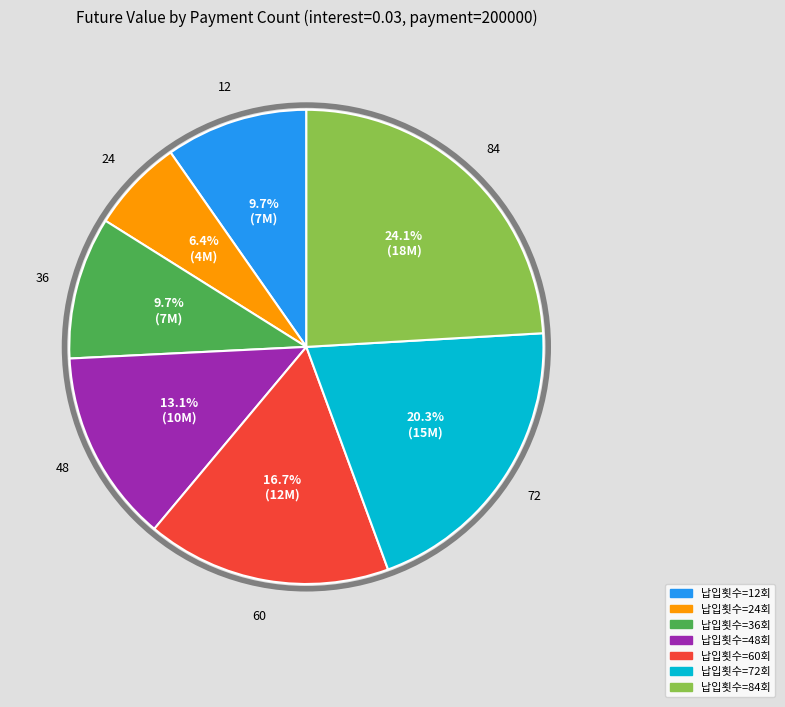

Is there any slice that represents more than half of the pie?

No